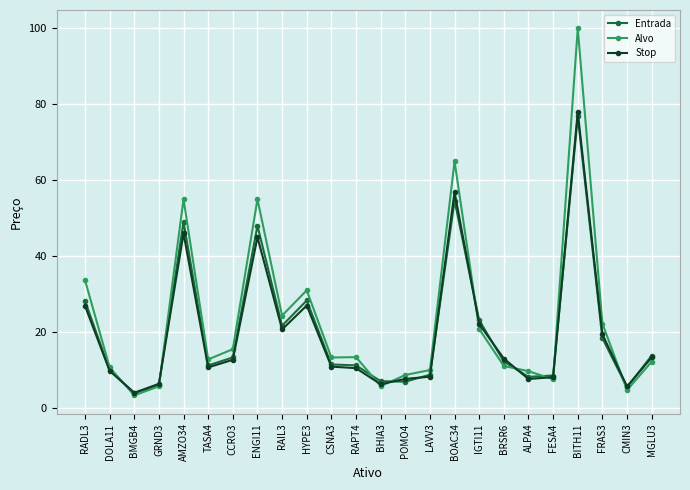

What is the difference between the Alvo values at CMIN3 and BHIA3?

1.0